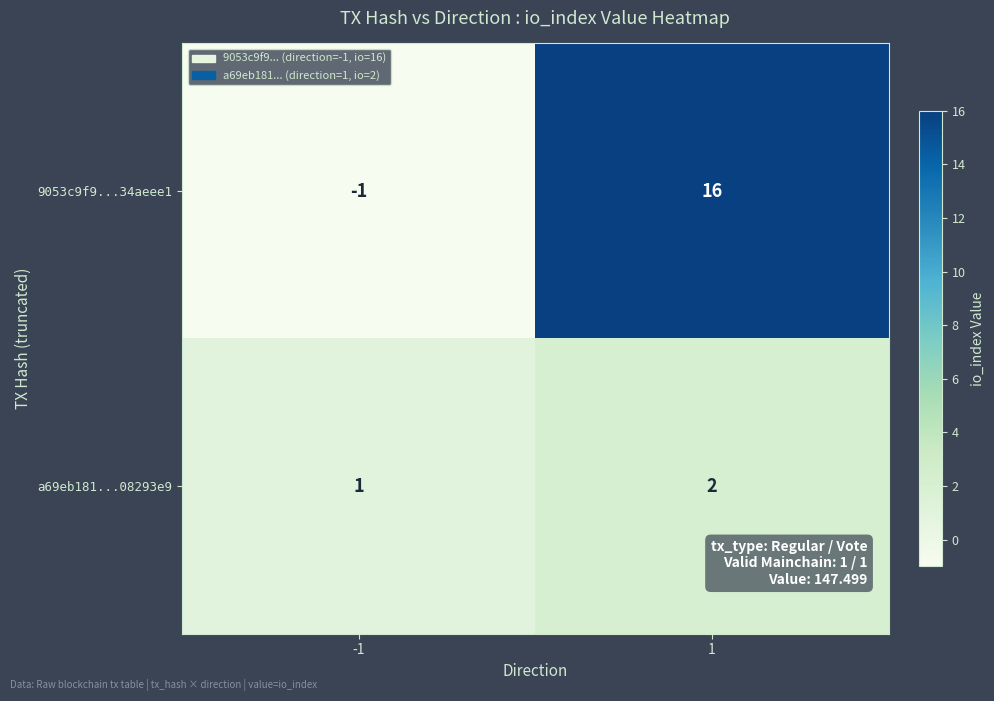

Which series has the largest total across all categories?

9053c9f9...34aeee1